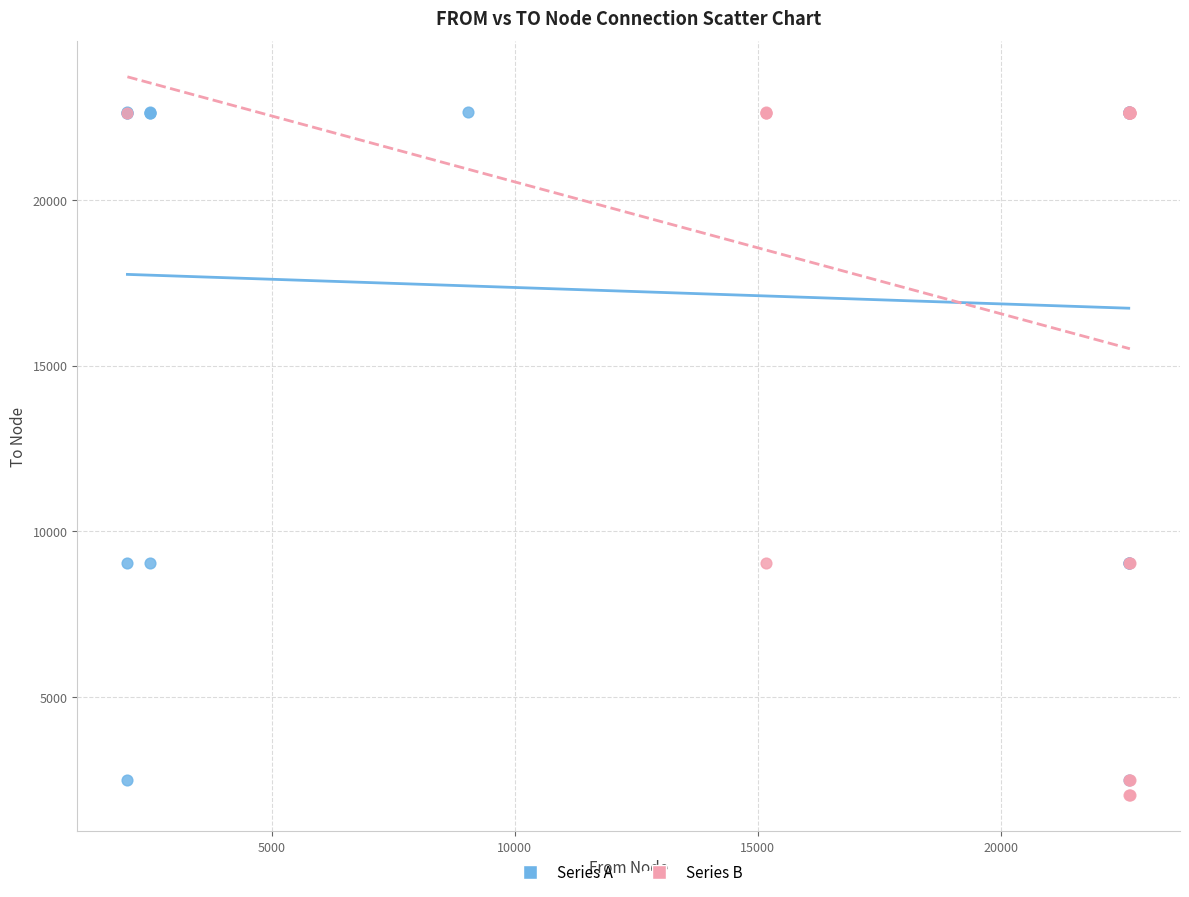

What are all the series names shown in the legend?

Series A, Series B